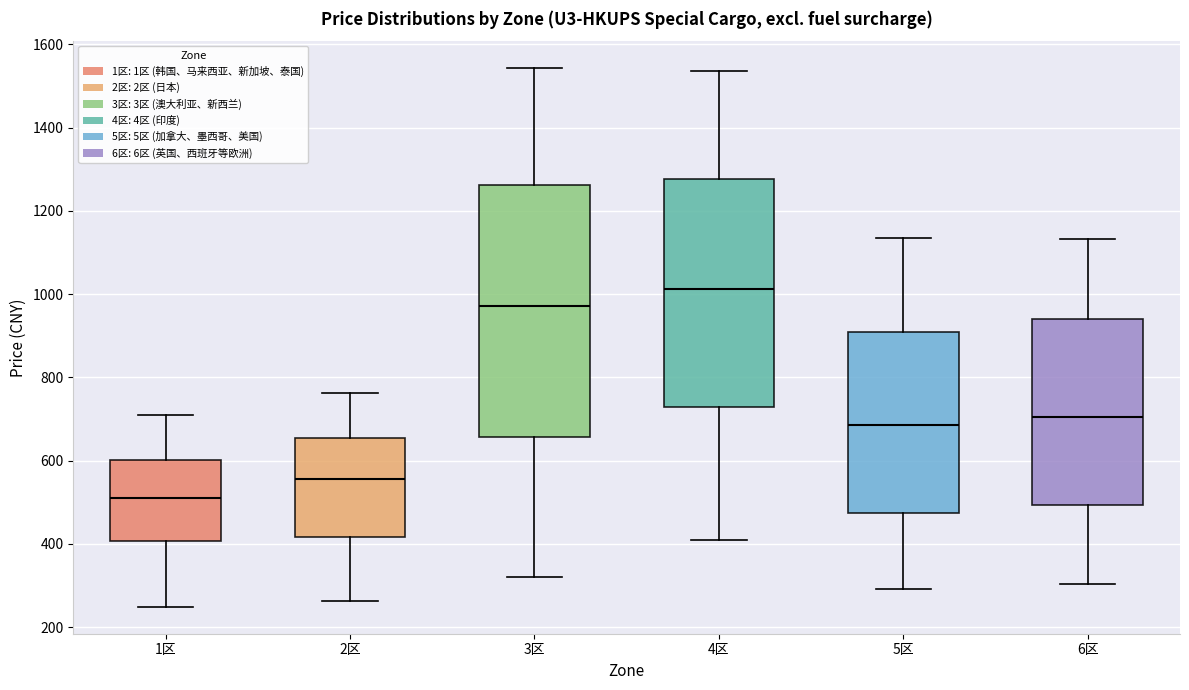

Which box has the lowest median line?

1区